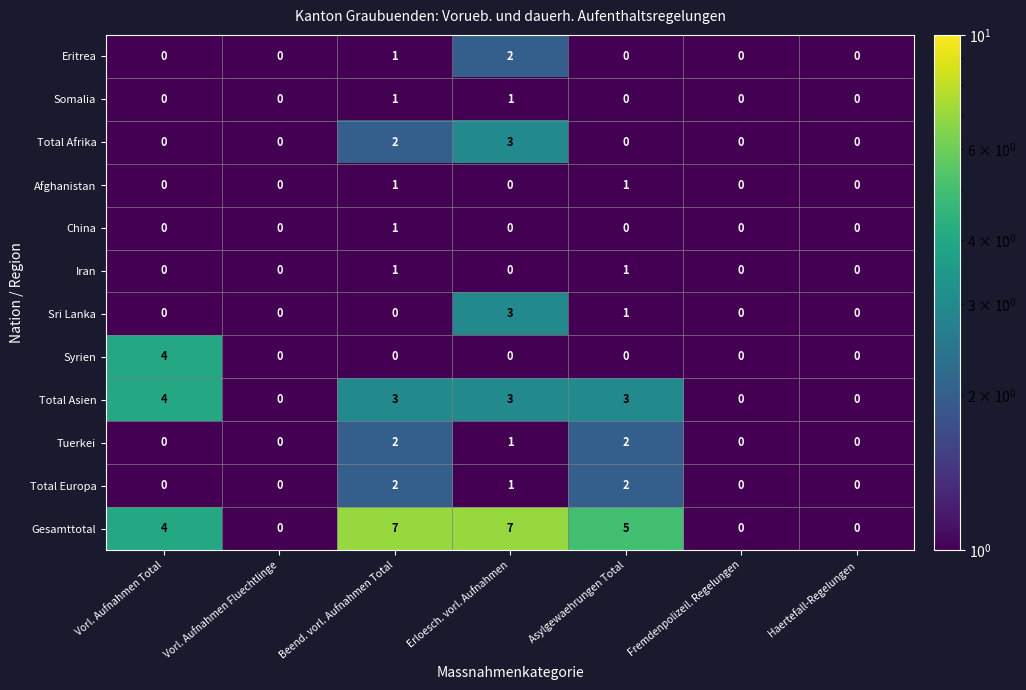

What is the maximum value shown in the chart?

7